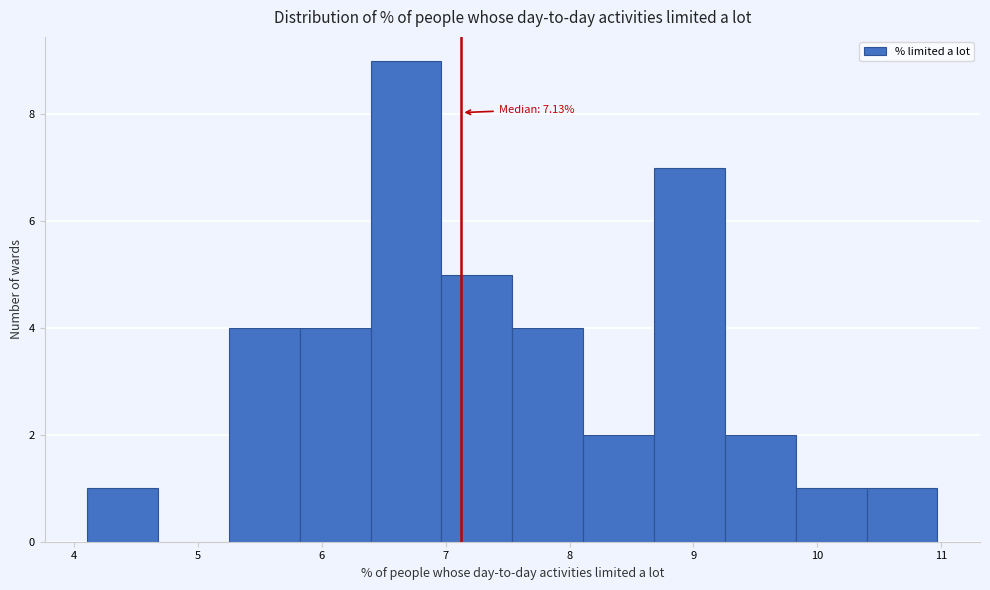

Which range on the x-axis has the tallest bar?

6.4 to 7.0